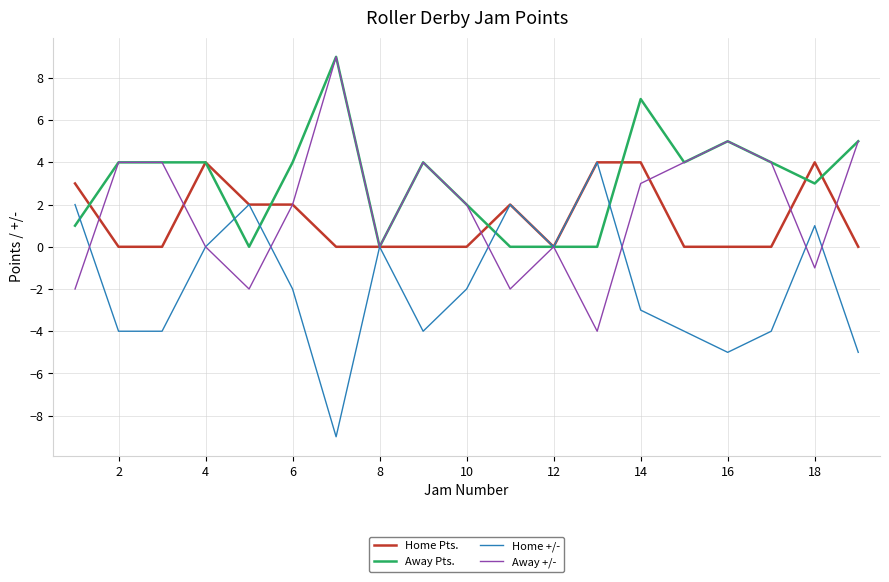

Which series has the largest total across all categories?

Away Pts.